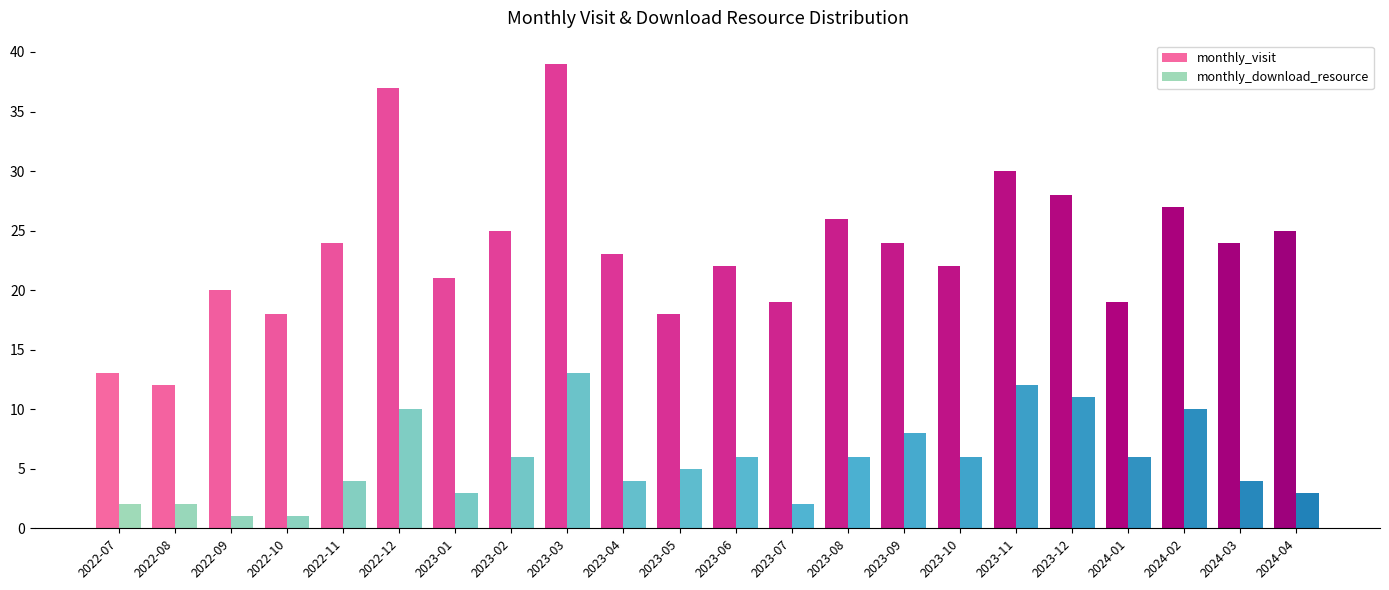

The monthly_download_resource series shows 2 at 2022-07. True or false?

True